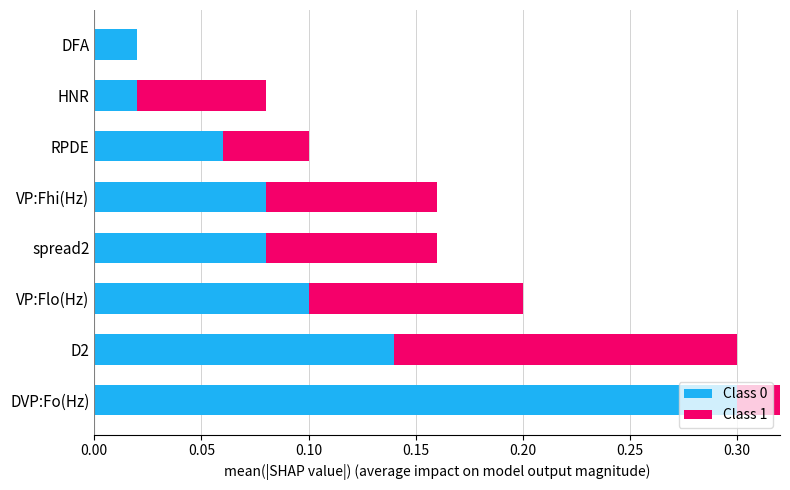

What is the average value of the Class 0 series?

0.1